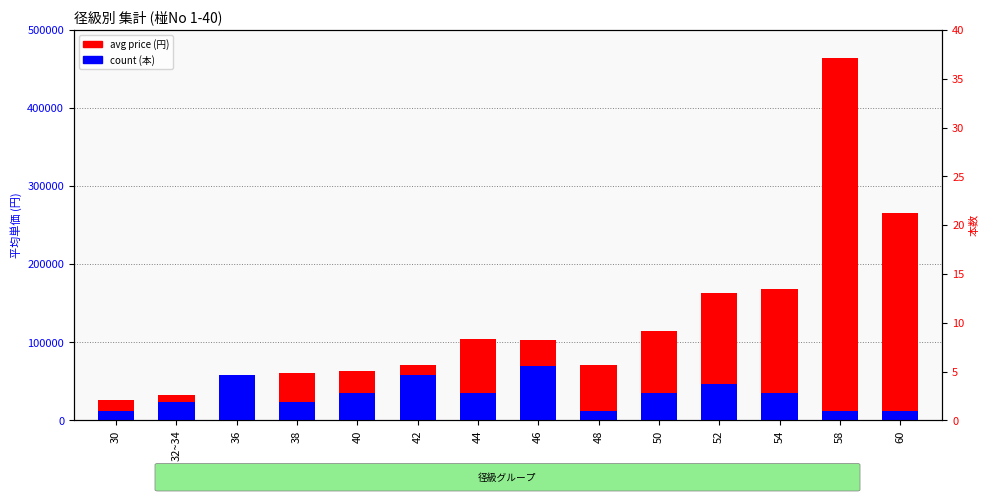

Reading left to right, what are all the values shown in this chart?

avg price (円): 26000.0	33000.0	50400.0	60000.0	63333.0	71200.0	104200.0	102833.0	71000.0	114200.0	163000.0	168667.0	464000.0	266000.0
count (本): 11600.0	23200.0	58000.0	23200.0	34800.0	58000.0	34800.0	69600.0	11600.0	34800.0	46400.0	34800.0	11600.0	11600.0